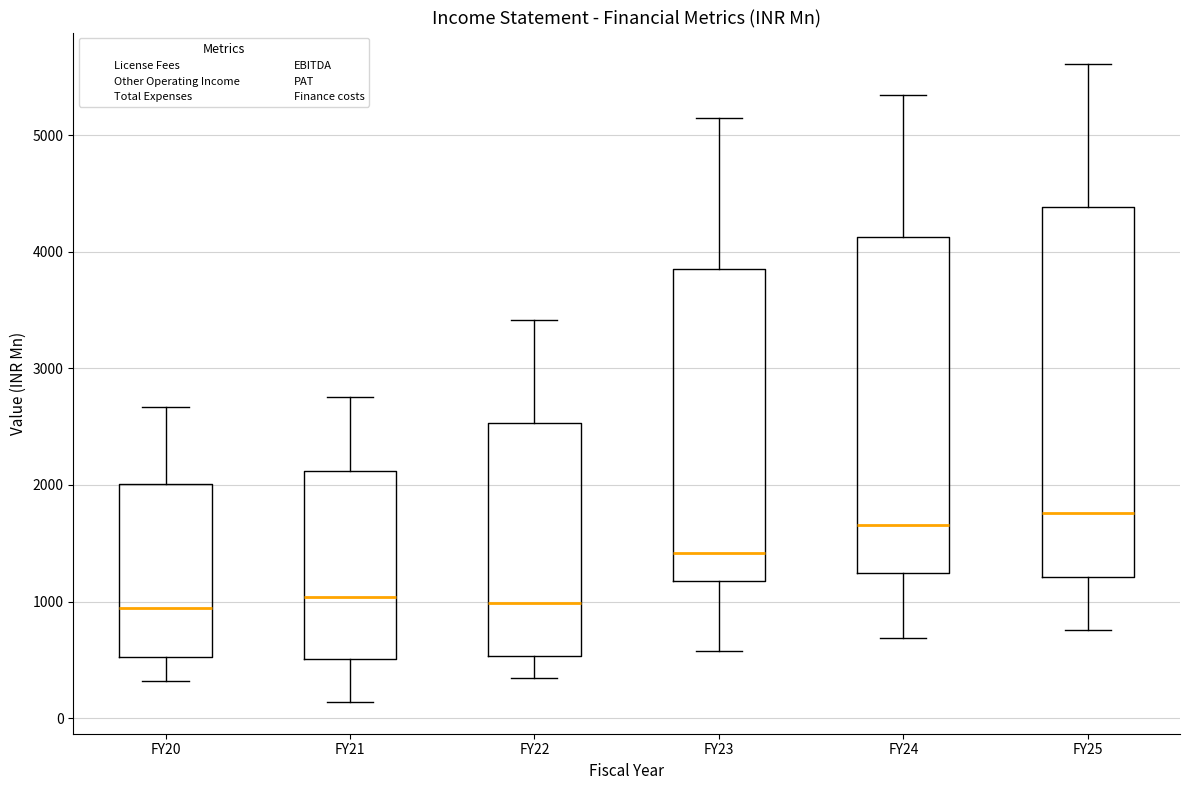

Where is the upper edge of the box for FY25 on the y-axis? The values are not printed on the chart, so give them approximately, as read against the axis.

4400